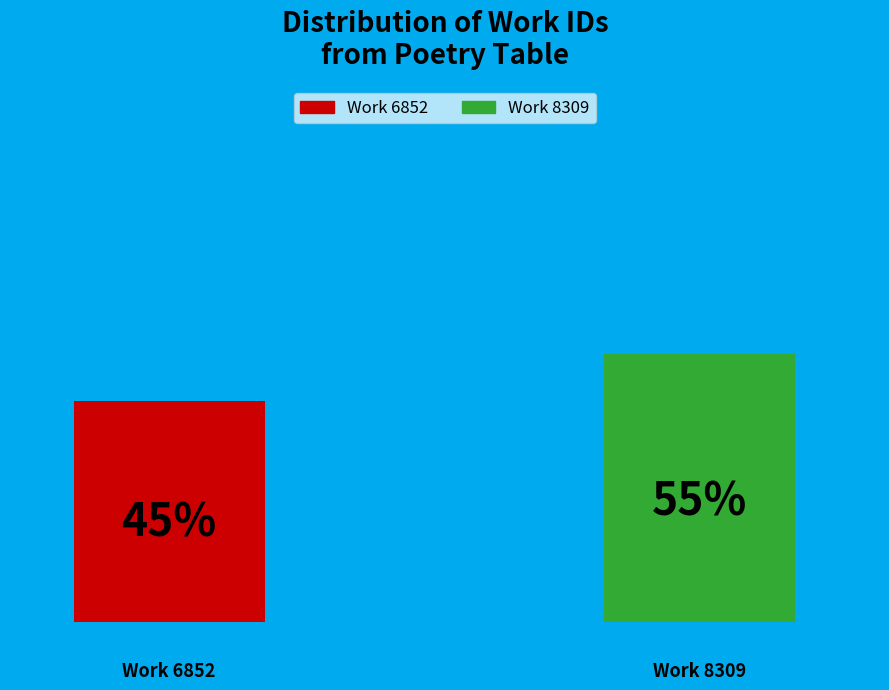

Which category has the biggest portion of the pie?

Work 8309